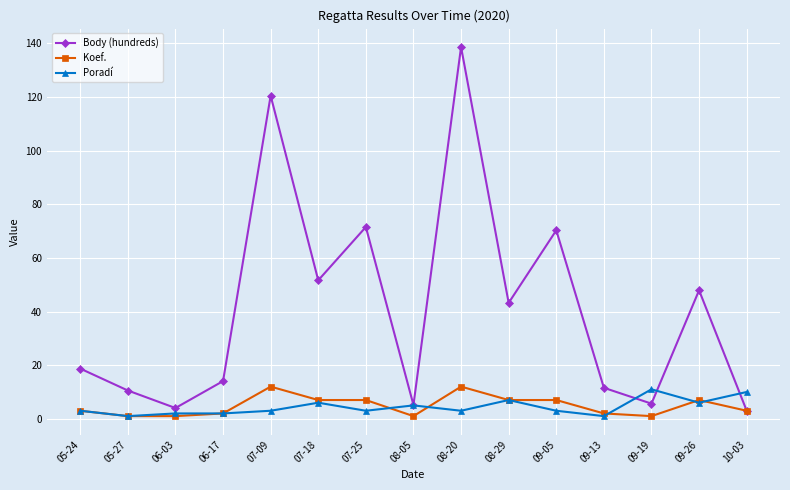

What value does the Poradí series have at 05-24?

3.0